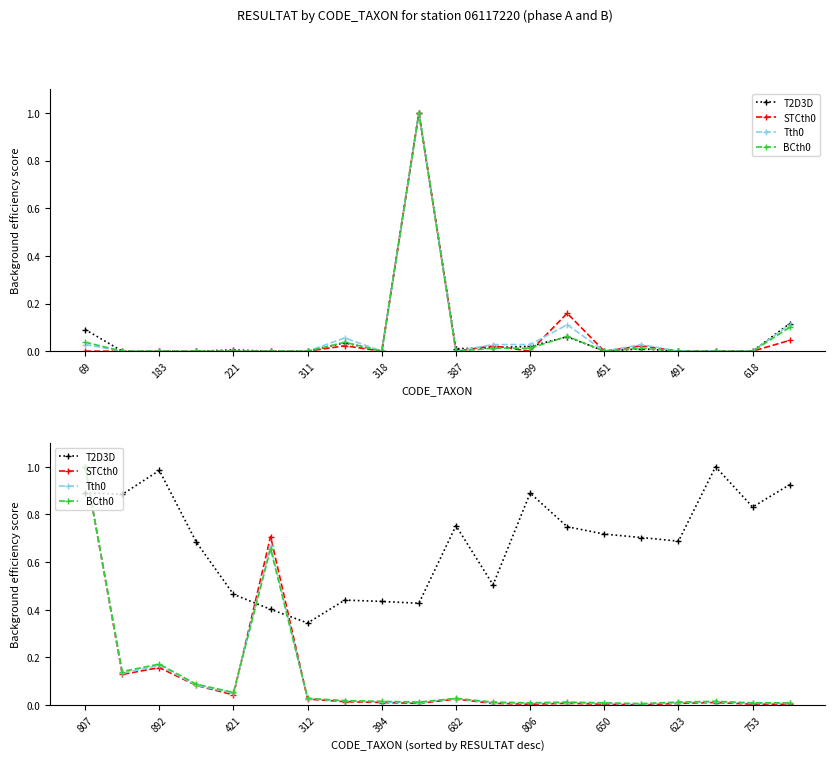

How many lines are shown in the chart?

4